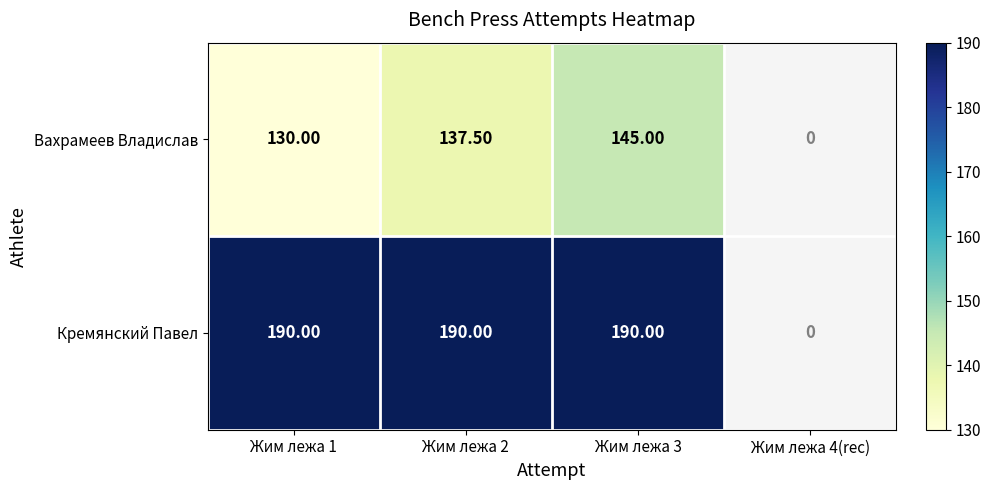

Rank the series at Жим лежа 2 from highest to lowest value.

Кремянский Павел, Вахрамеев Владислав